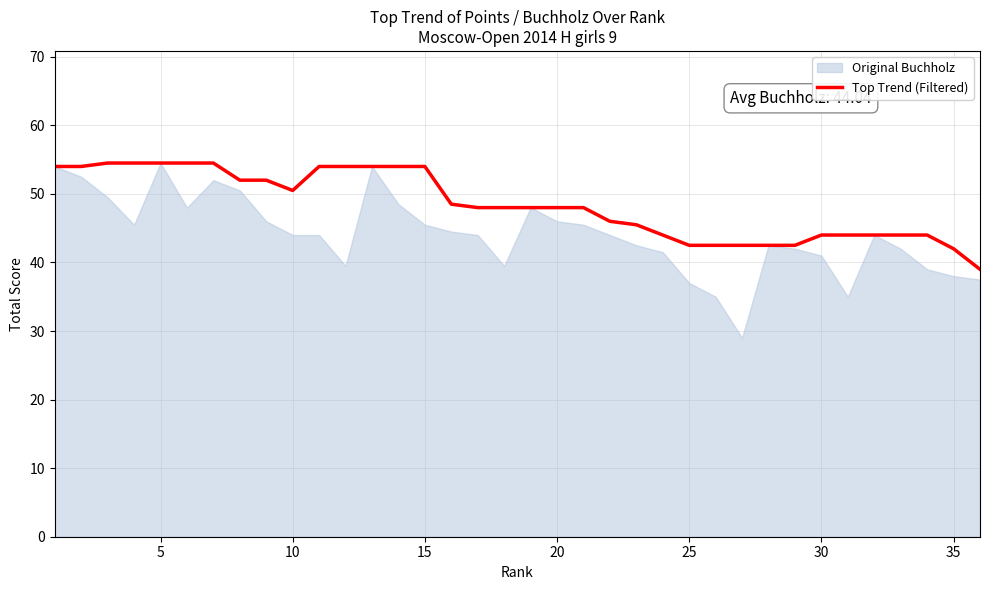

What is the lowest value of the Top Trend (Filtered) series?

39.0